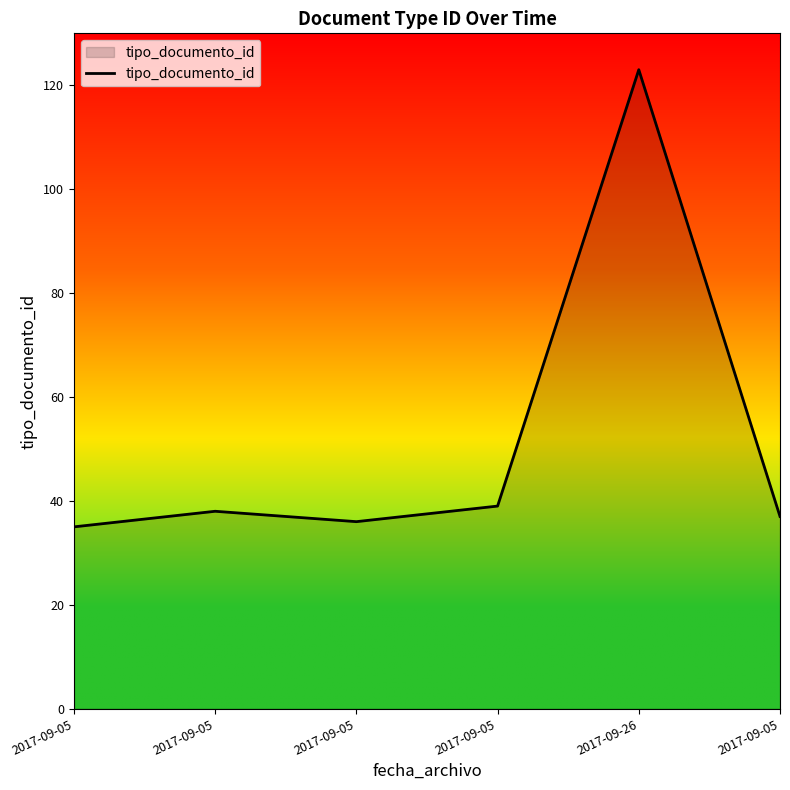

Where does the data first go above 38?

2017-09-05